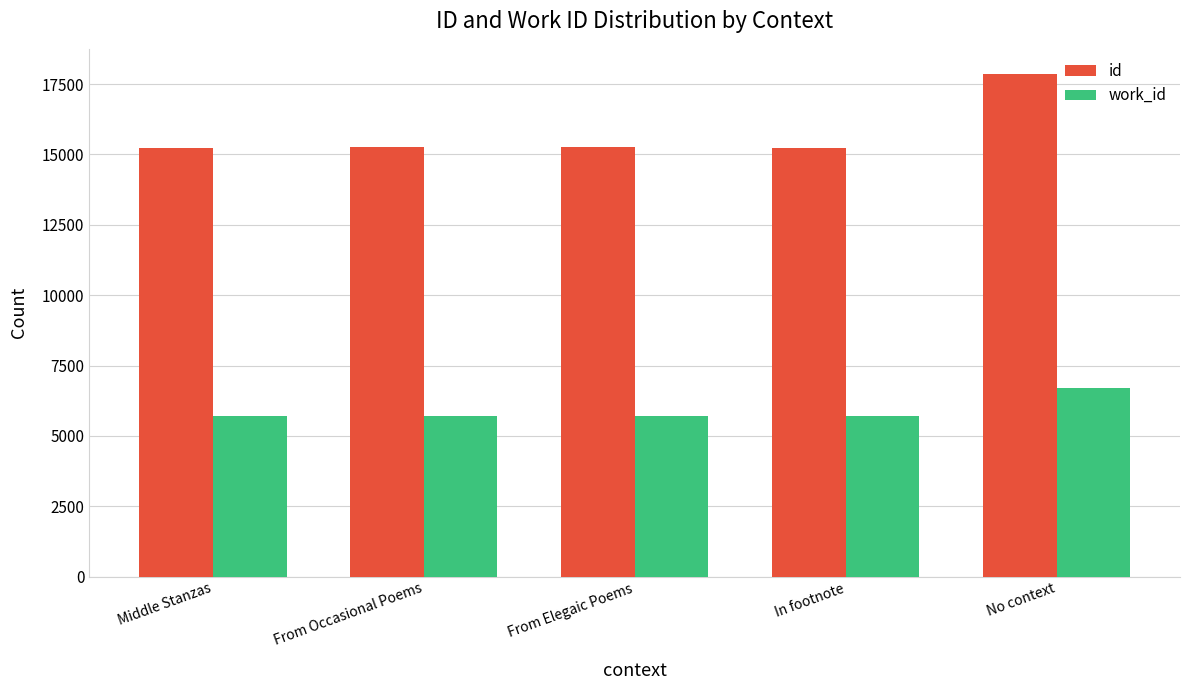

The work_id series shows 6712 at No context. True or false?

True